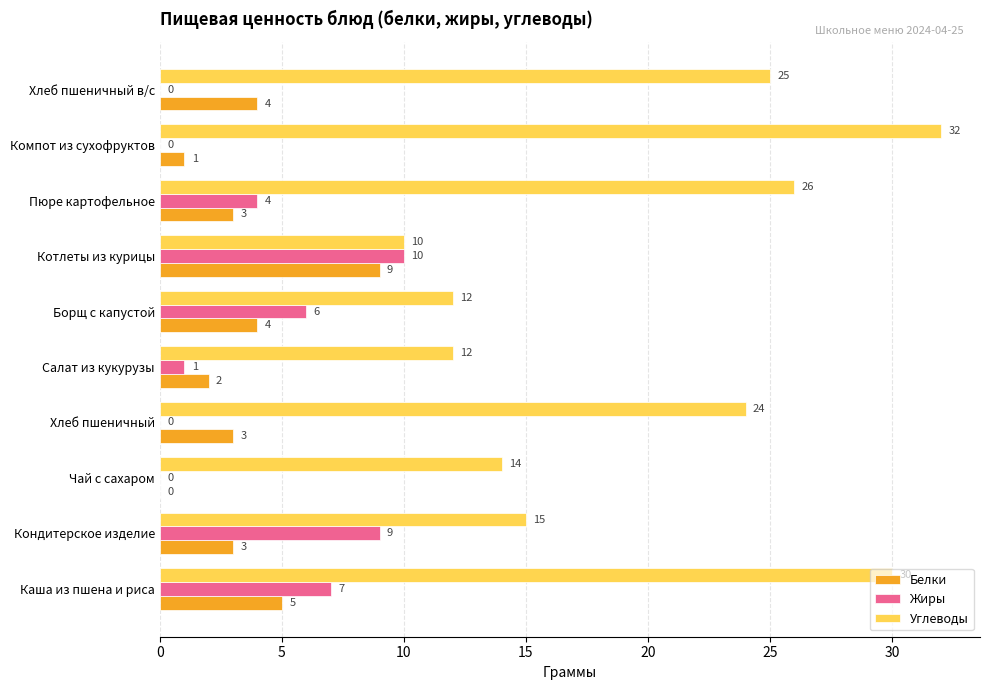

Is the value of Белки at Салат из кукурузы greater than the value of Жиры at Хлеб пшеничный в/с?

Yes